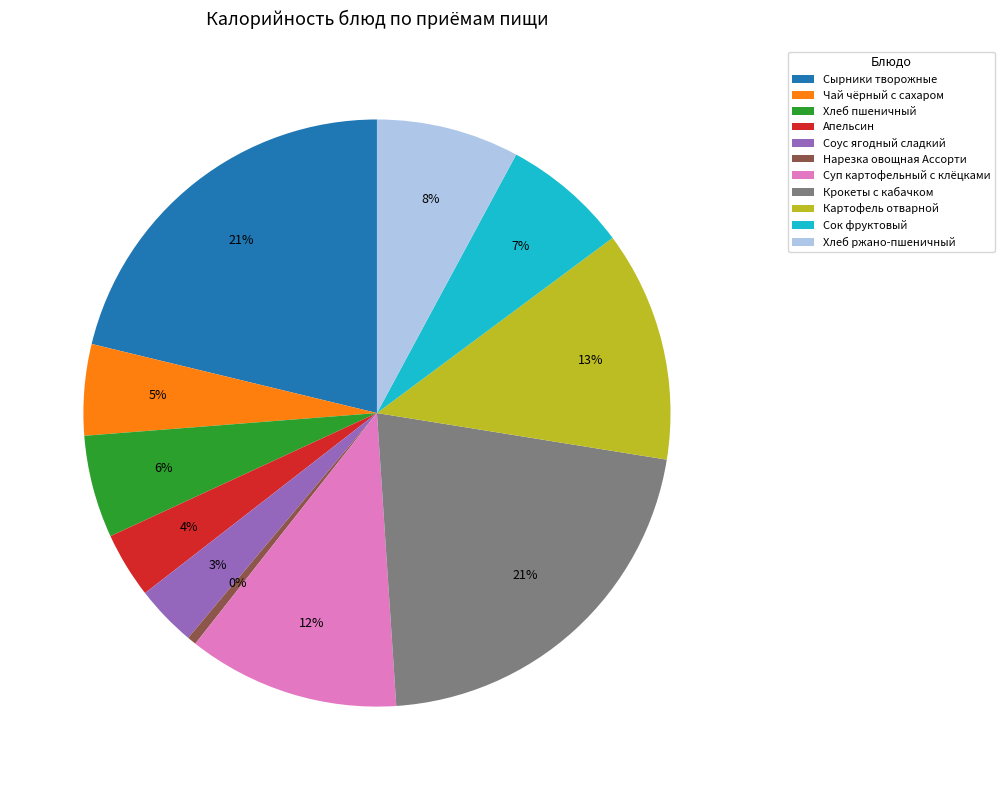

How many slices are in this pie chart?

11